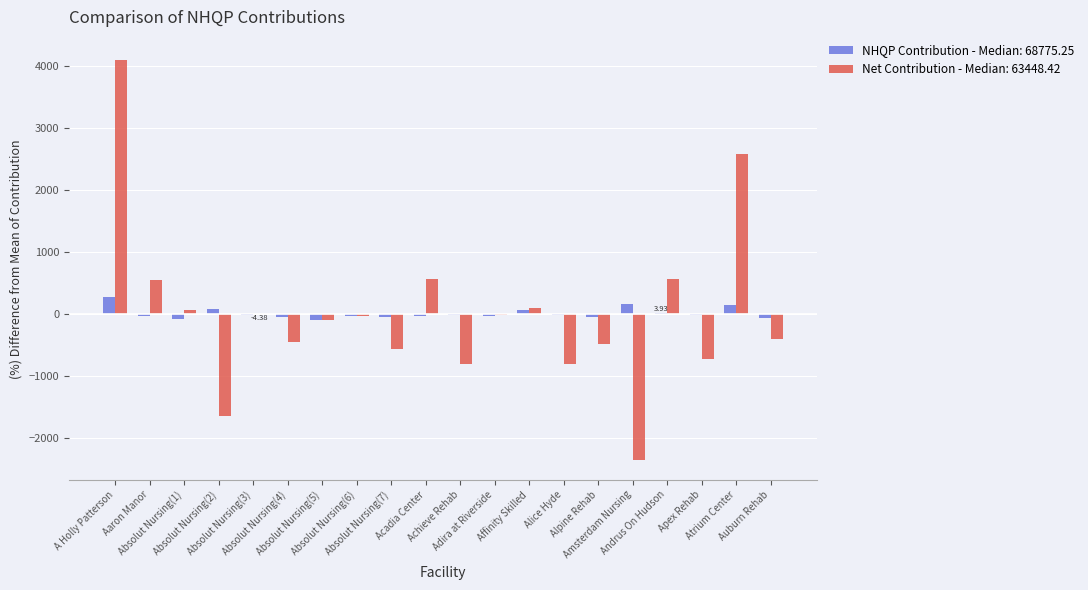

Are the bars grouped side by side (vs. stacked)?

Yes